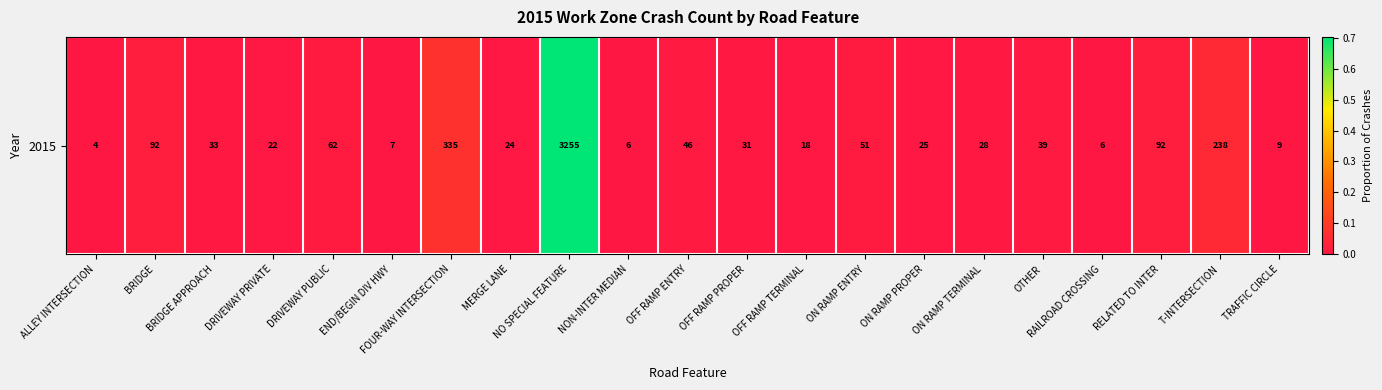

The value at NON-INTER MEDIAN is 0.0. True or false?

True